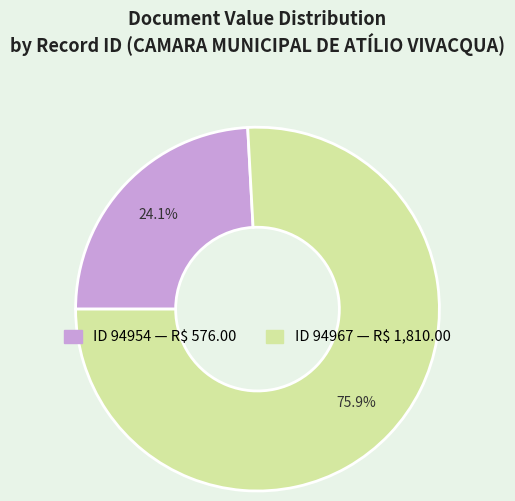

Is there a majority slice in this chart?

Yes